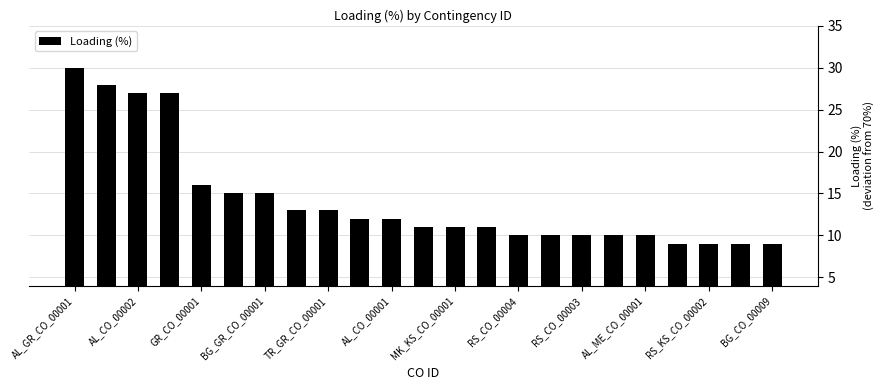

How many categories are shown in the chart?

23